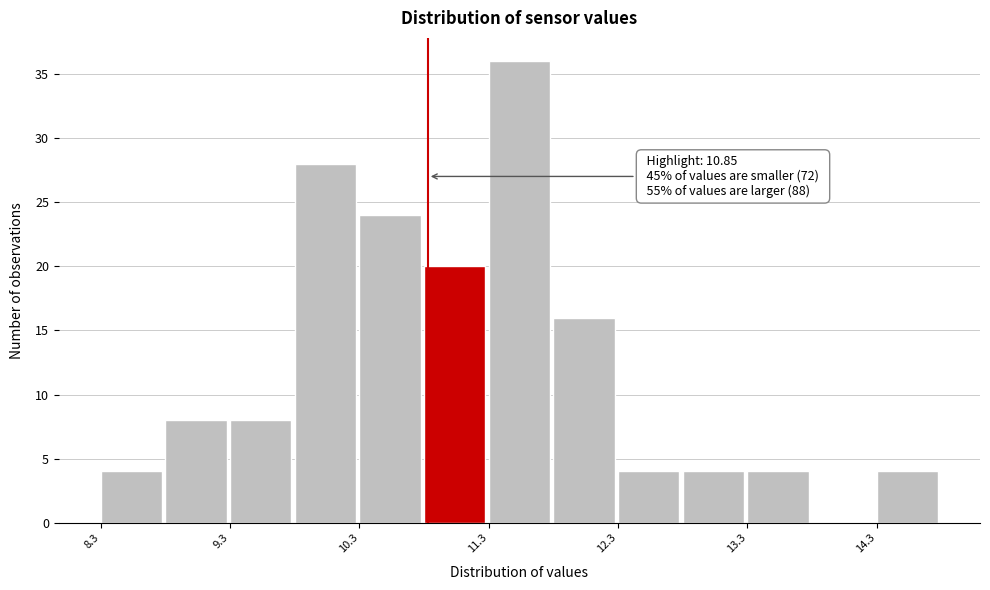

Which range on the x-axis has the tallest bar?

11.32 to 11.82